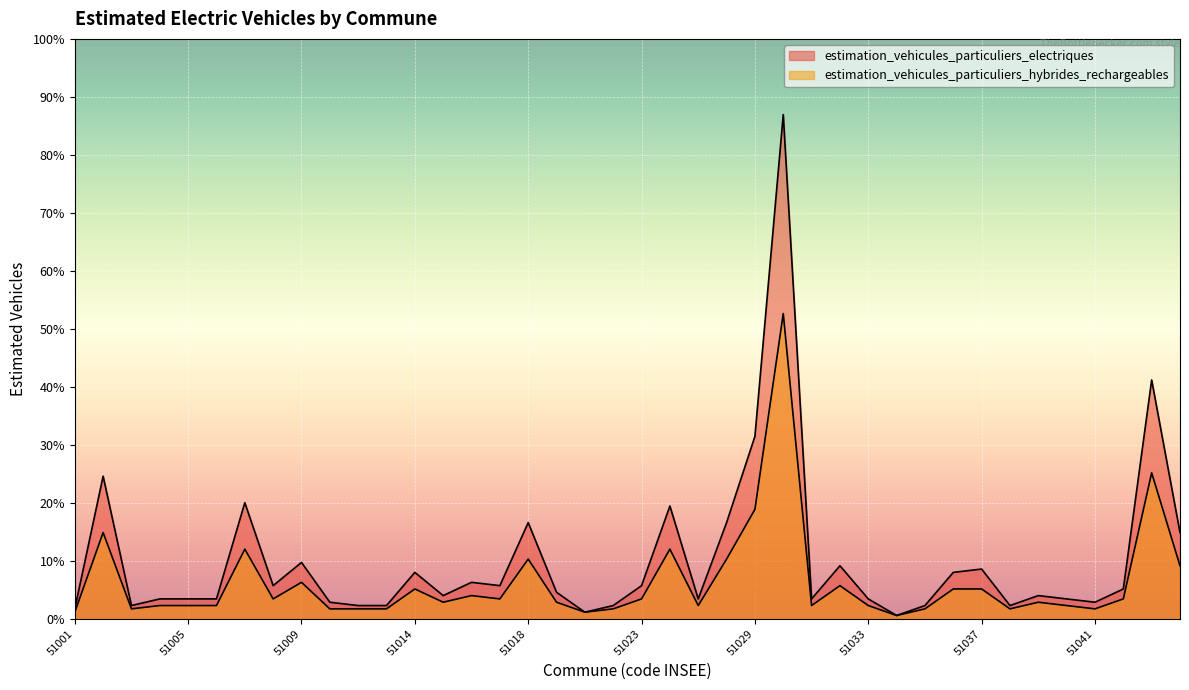

Which category has the highest value in the estimation_vehicules_particuliers_hybrides_rechargeables series?

51030